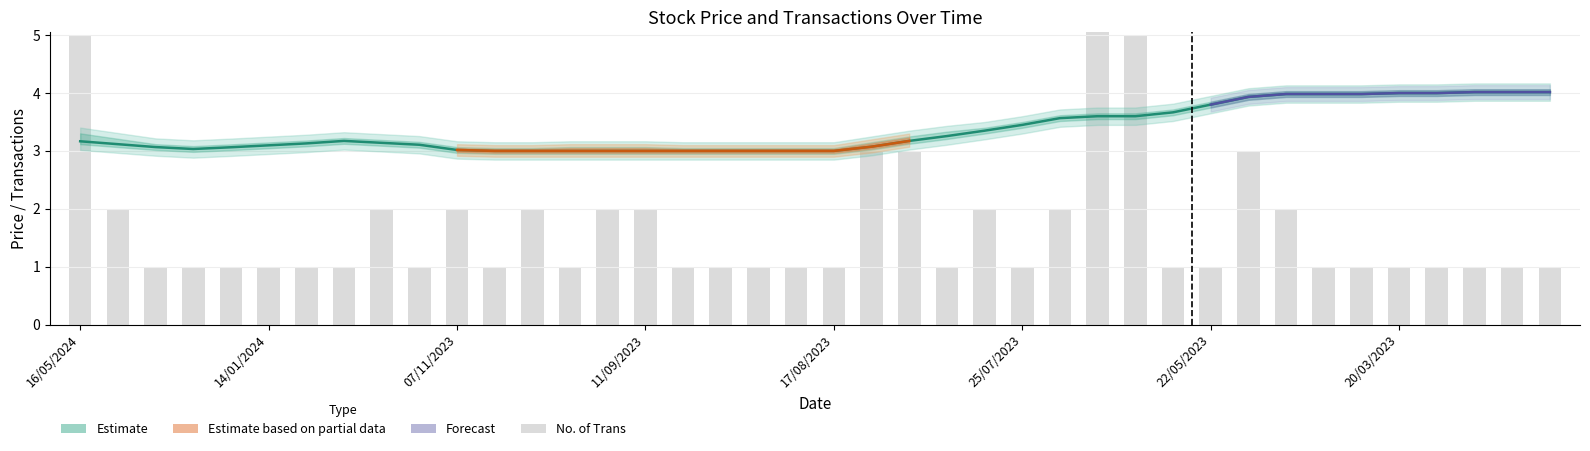

Rank the categories by High value from lowest to highest.

05/11/2023, 10/10/2023, 08/10/2023, 01/10/2023, 11/09/2023, 07/09/2023, 06/09/2023, 05/09/2023, 28/08/2023, 17/08/2023, 07/11/2023, 20/02/2024, 22/01/2024, 24/03/2024, 16/08/2023, 14/01/2024, 09/11/2023, 18/04/2024, 06/12/2023, 22/11/2023, 16/05/2024, 05/12/2023, 15/08/2023, 03/08/2023, 30/07/2023, 25/07/2023, 16/07/2023, 10/07/2023, 04/07/2023, 08/06/2023, 22/05/2023, 03/05/2023, 01/05/2023, 19/04/2023, 23/03/2023, 20/03/2023, 19/03/2023, 15/03/2023, 22/02/2023, 19/02/2023